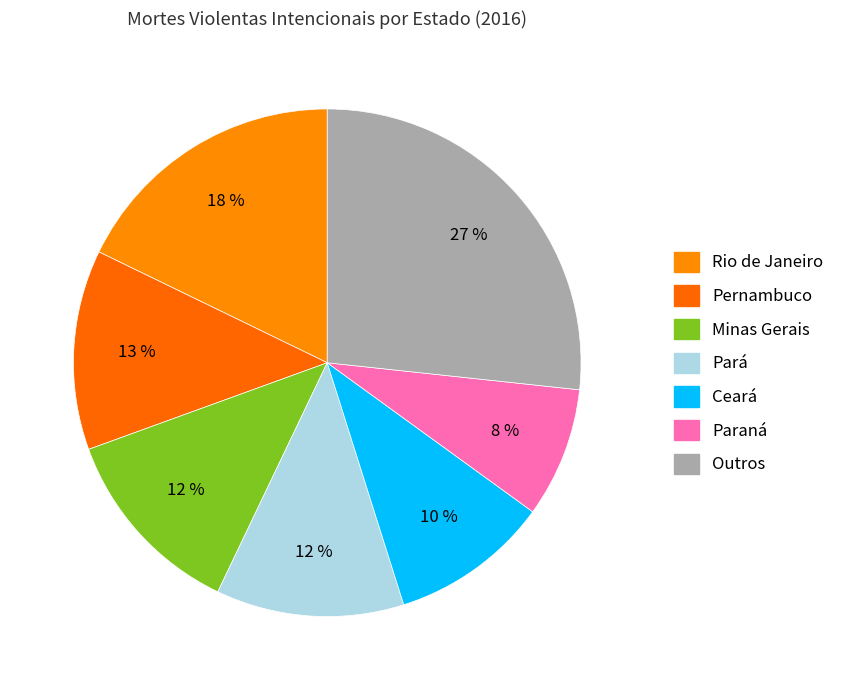

How many slices are in this pie chart?

7